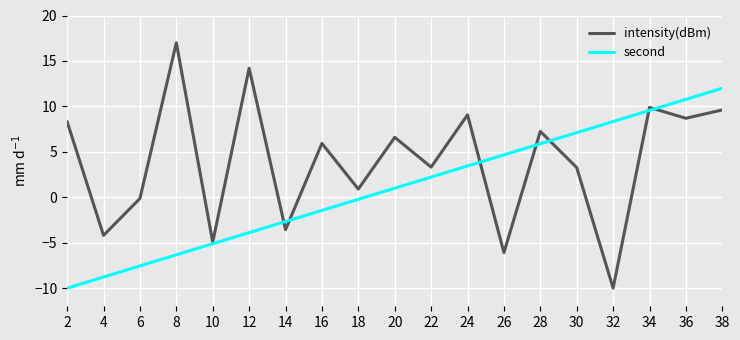

At which category is the sum across all series the highest?

38